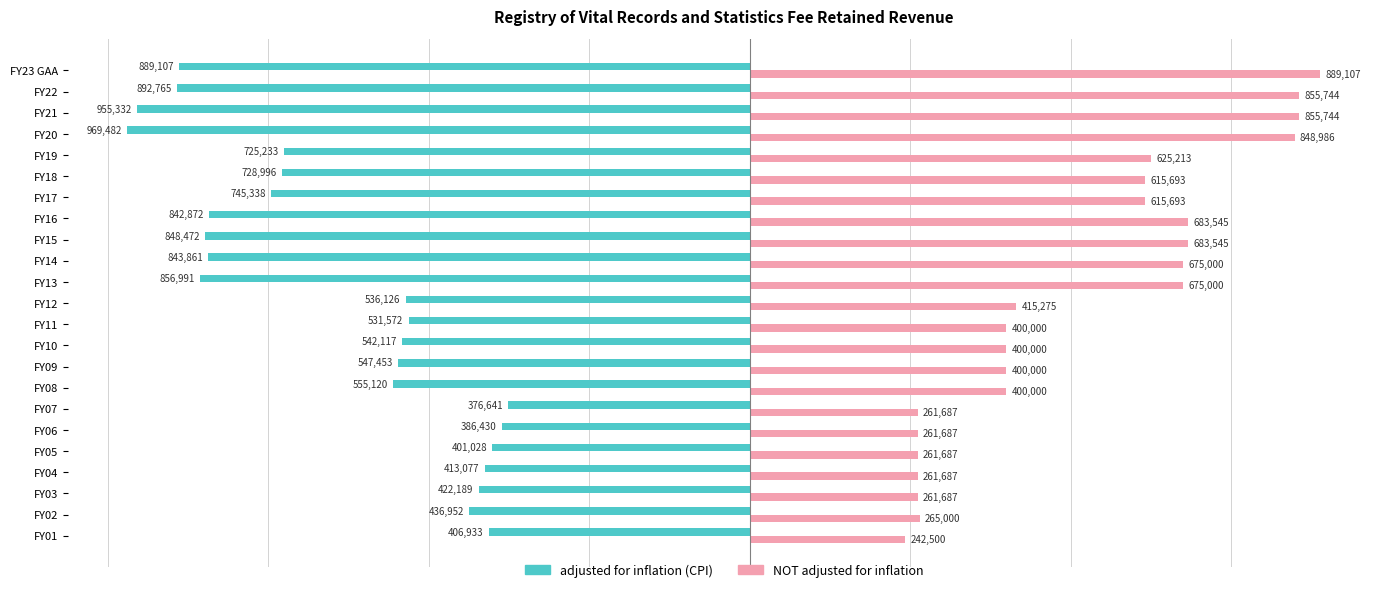

What are all the series names shown in the legend?

adjusted for inflation (CPI), NOT adjusted for inflation